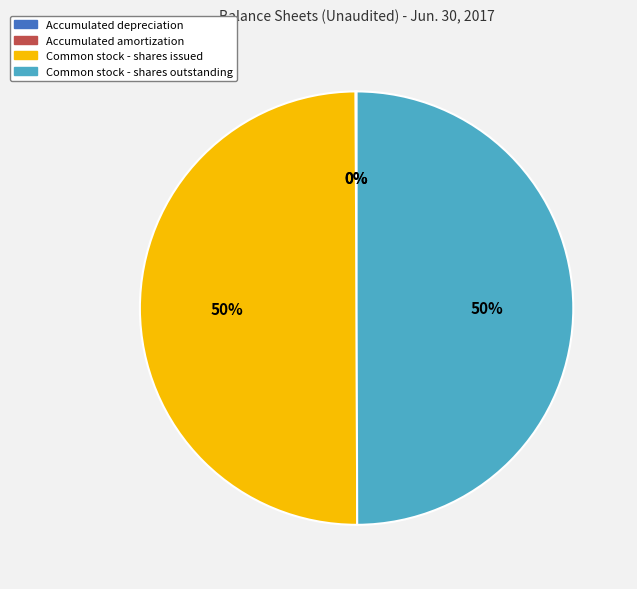

The Common stock - shares issued slice represents 50% of the pie. True or false?

True